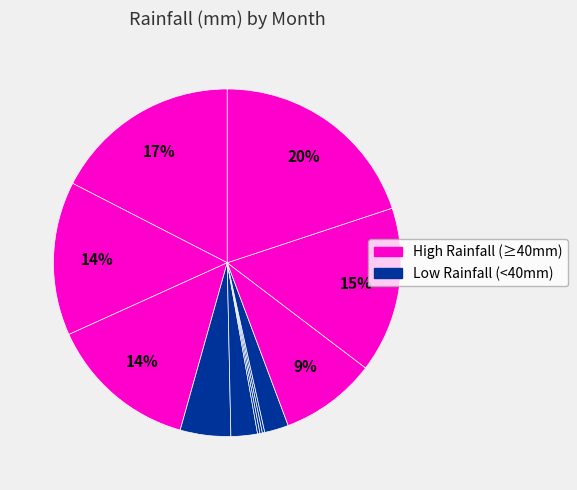

To the nearest percent, what is the average slice percentage?

8%